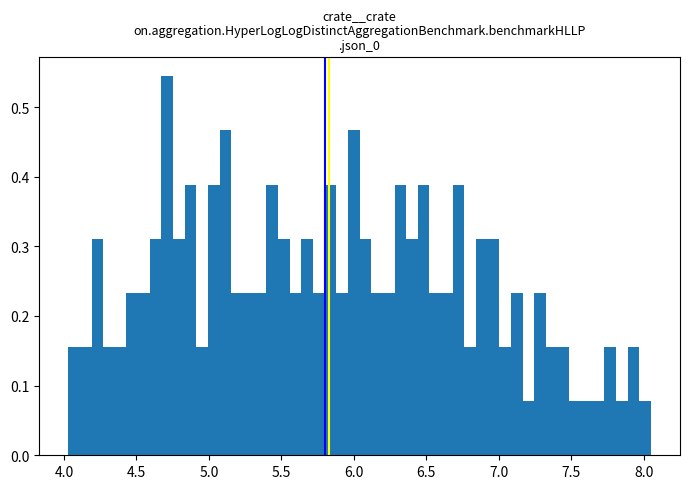

Read against the x-axis, roughly where is the centre of the tallest bar?

4.70